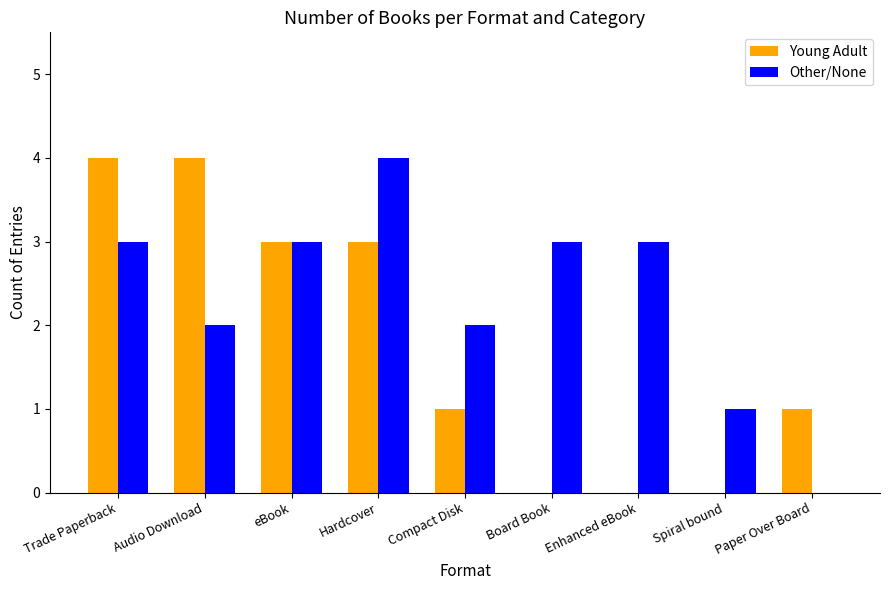

What is the highest value of the Other/None series?

4